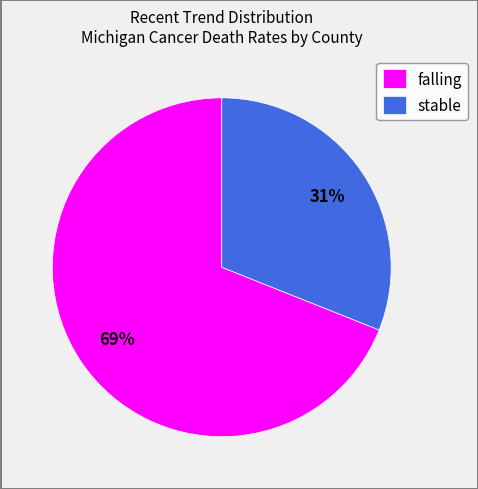

To the nearest percent, what is the difference between the largest and smallest slice percentages?

38%